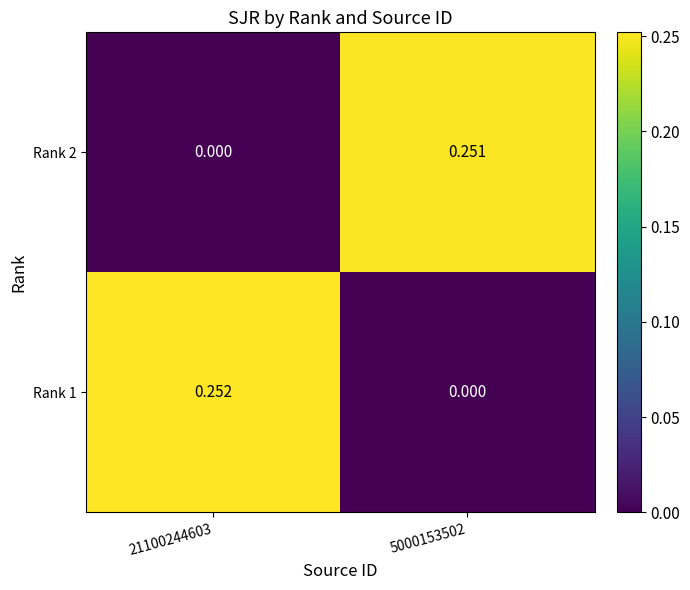

Rank the series by their maximum value, from lowest to highest.

Rank 2, Rank 1